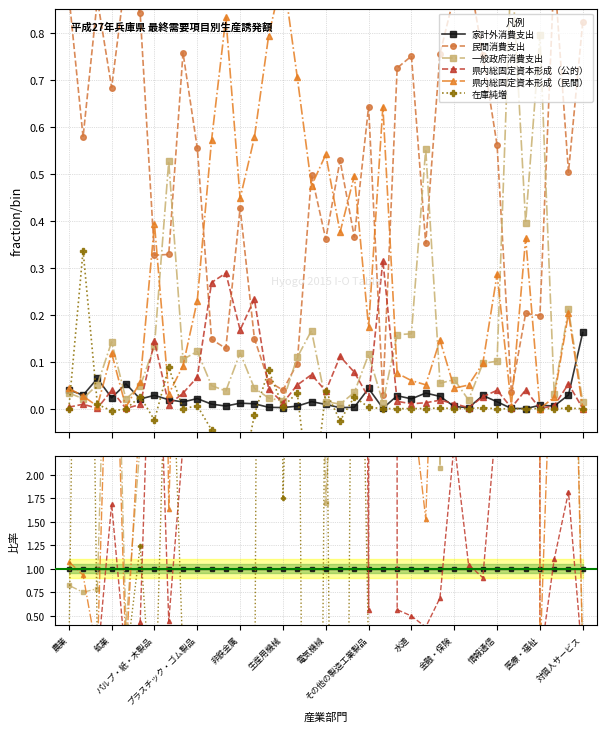

Reading right to left, what are all the values shown in this chart?

家計外消費支出: 1.0	1.0	1.0	1.0	1.0	1.0	1.0	1.0	1.0	1.0	1.0	1.0	1.0	1.0	1.0	1.0	1.0	1.0	1.0	1.0	1.0	1.0	1.0	1.0	1.0	1.0	1.0	1.0	1.0	1.0	1.0	1.0	1.0	1.0	1.0	1.0	1.0
民間消費支出: 5.1	17.4	167.5	28.0	1877.0	102.9	38.5	26.9	484.7	193.2	29.0	10.6	36.0	26.4	38.6	15.0	122.9	261.1	40.7	33.3	18.1	18.0	20.6	14.4	36.9	23.0	15.5	25.9	53.2	17.3	11.6	40.9	17.5	29.7	13.6	20.2	21.9
一般政府消費支出: 0.1	7.3	5.7	112.7	3659.0	2871.3	6.9	3.4	9.6	13.6	2.1	16.7	7.6	5.7	17.3	2.7	11.6	4.7	1.7	11.1	20.6	7.3	8.0	4.2	10.3	6.8	5.2	5.7	7.4	27.8	4.7	2.3	0.4	6.2	0.8	0.7	0.8
県内総固定資本形成（公的）: 0.0	1.8	1.1	0.0	367.4	5.9	2.7	0.9	1.0	2.3	0.7	0.4	0.5	0.6	419.5	0.6	26.1	54.9	4.2	4.8	9.5	5.7	14.7	22.5	14.5	51.8	28.3	3.1	2.3	0.4	5.1	0.4	0.0	1.7	0.0	0.3	0.1
県内総固定資本形成（民間）: 0.0	7.0	4.4	0.0	3354.4	17.3	19.6	3.4	26.2	9.6	5.6	1.5	2.9	2.7	856.2	4.0	166.9	185.4	61.0	31.7	133.5	425.2	281.8	55.6	38.7	149.6	60.2	10.8	6.4	1.6	13.9	2.7	0.1	5.1	0.1	0.9	1.1
在庫純増: 0.0	0.0	0.0	0.0	0.0	0.0	-0.1	0.1	0.0	0.0	0.0	0.0	0.0	-0.0	0.0	0.1	8.4	-12.8	4.3	-15.0	6.4	1.8	29.0	-1.2	-14.9	-52.4	-4.8	0.3	0.0	4.6	-0.9	1.2	-0.0	-0.2	0.1	11.8	-0.0